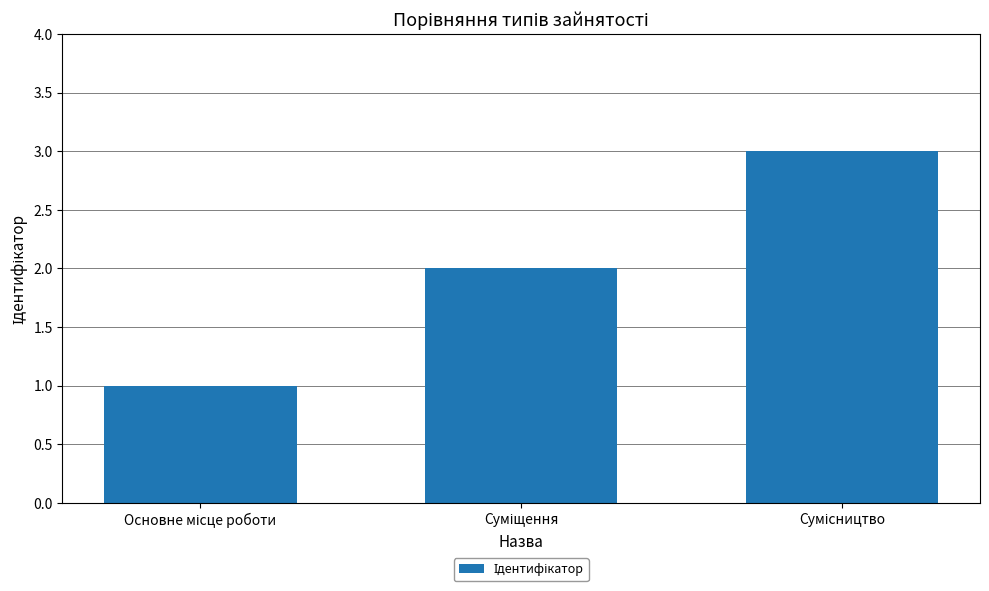

Reading left to right, transcribe all the data shown in this chart.

1	2	3